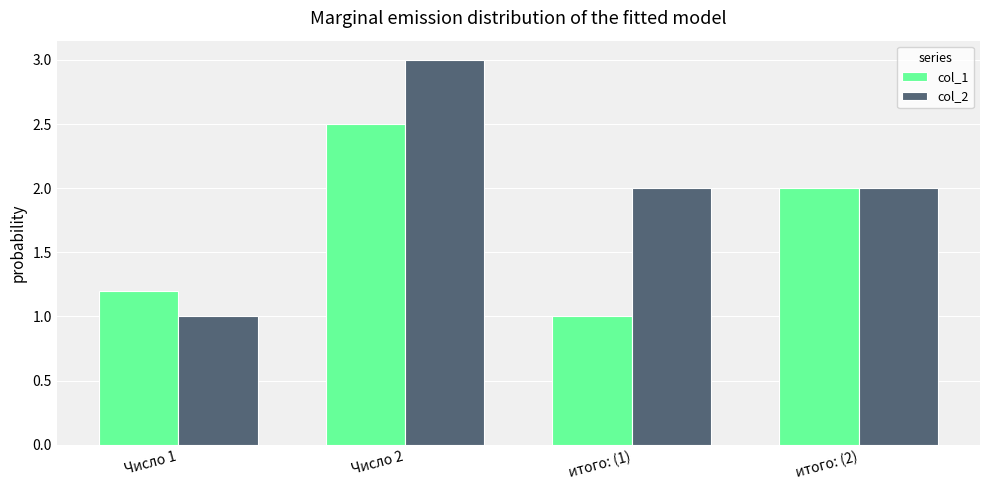

True or false: col_1 has a value of 1.4 at Число 2.

False